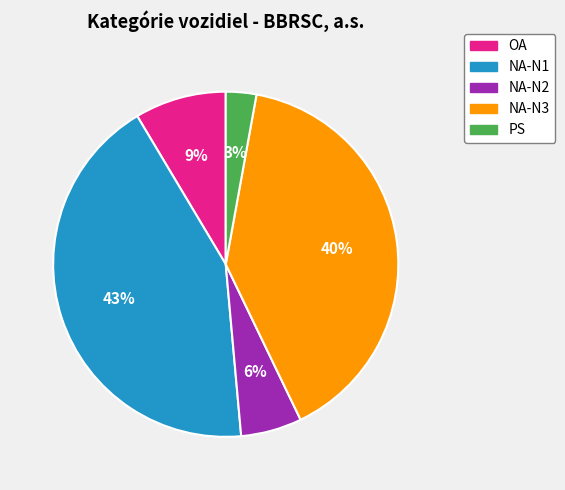

To the nearest percent, what is the combined percentage of NA-N3 and OA?

49%